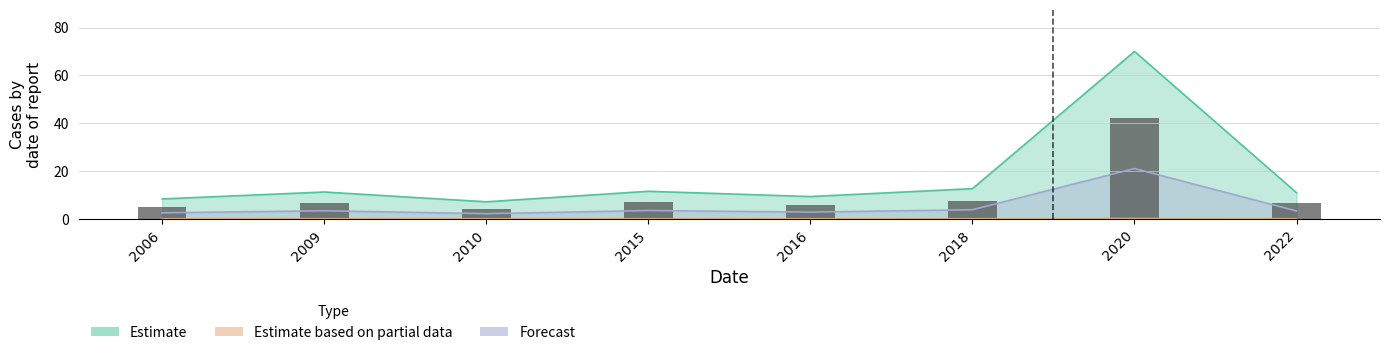

How many data points does each series have?

8